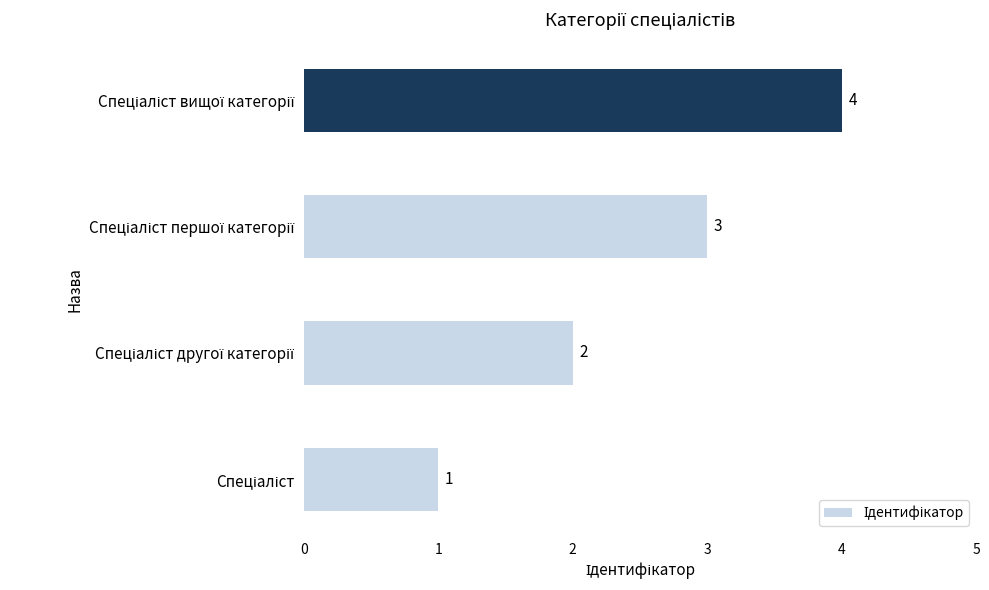

What is the maximum value shown in the chart?

4